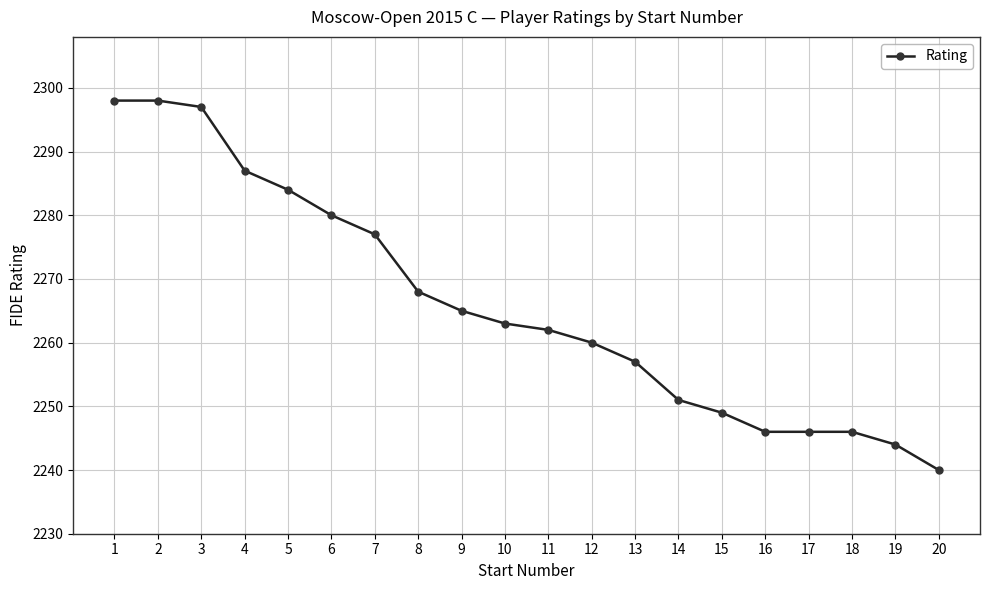

Where does the data first go above 2263?

1